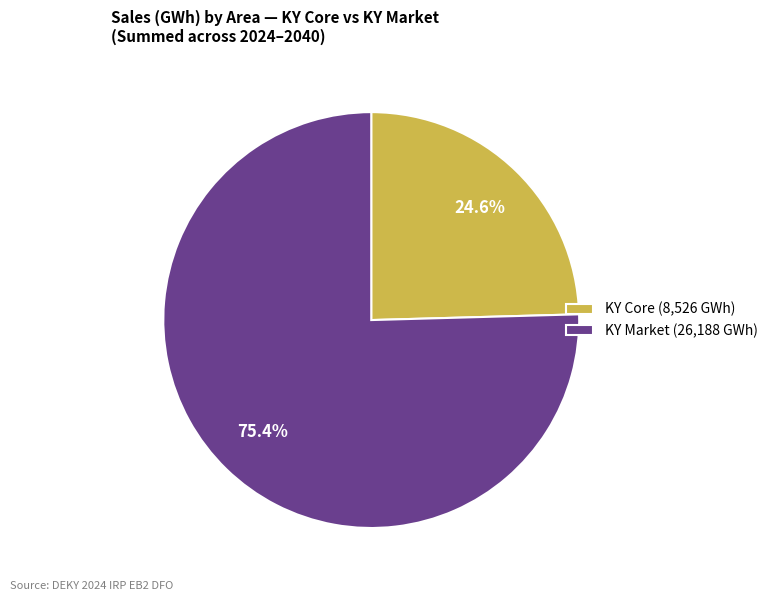

To the nearest percent, what is the difference between the largest and smallest slice percentages?

51%